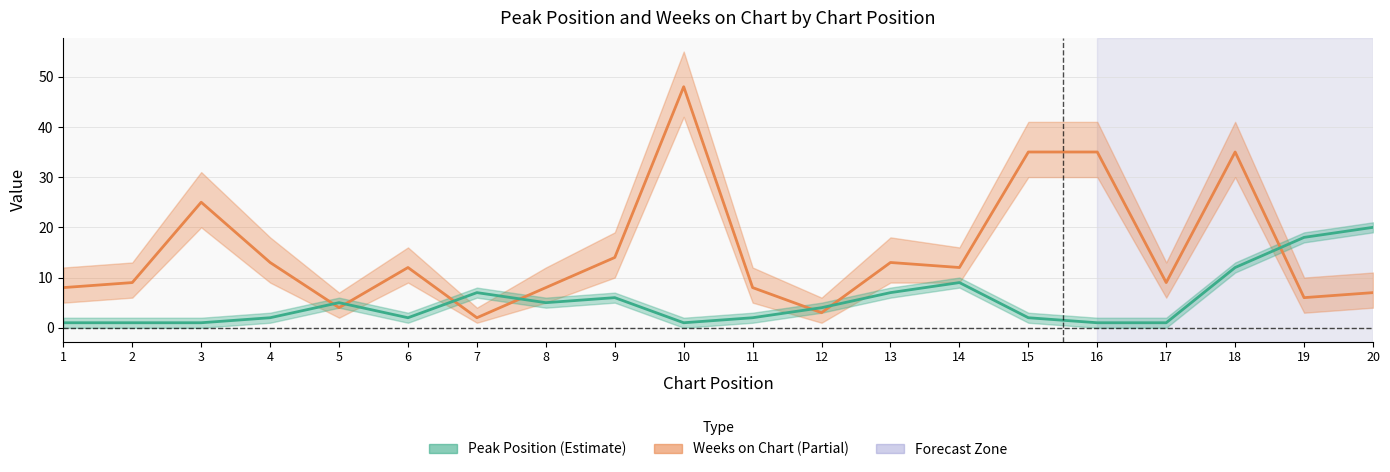

Does the chart display data point markers on the line(s)?

No